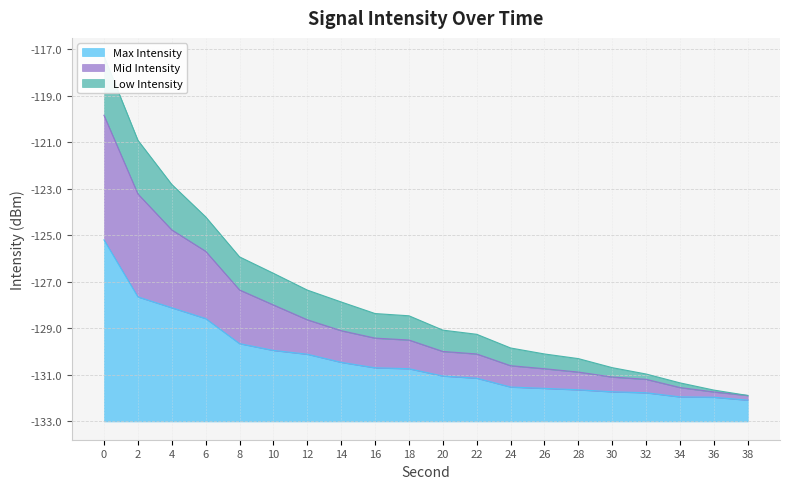

True or false: Mid Intensity and Max Intensity cross at least once.

False